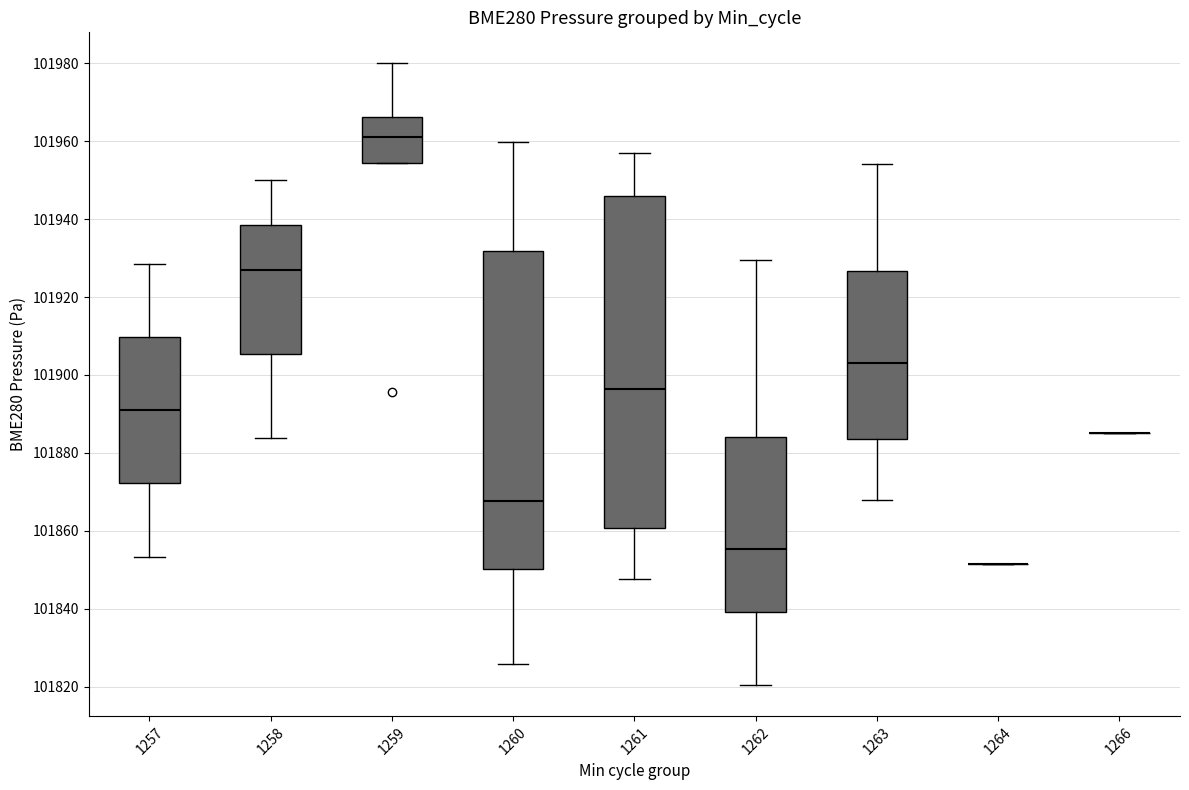

Comparing the boxes themselves (not the whiskers), which one is the tallest?

1261